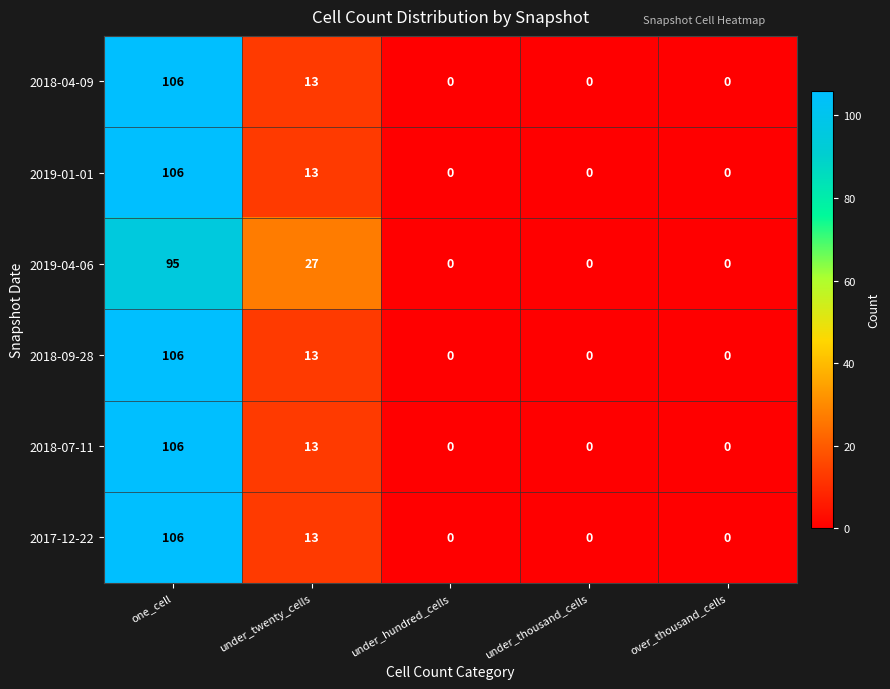

What is the maximum value shown in the chart?

106